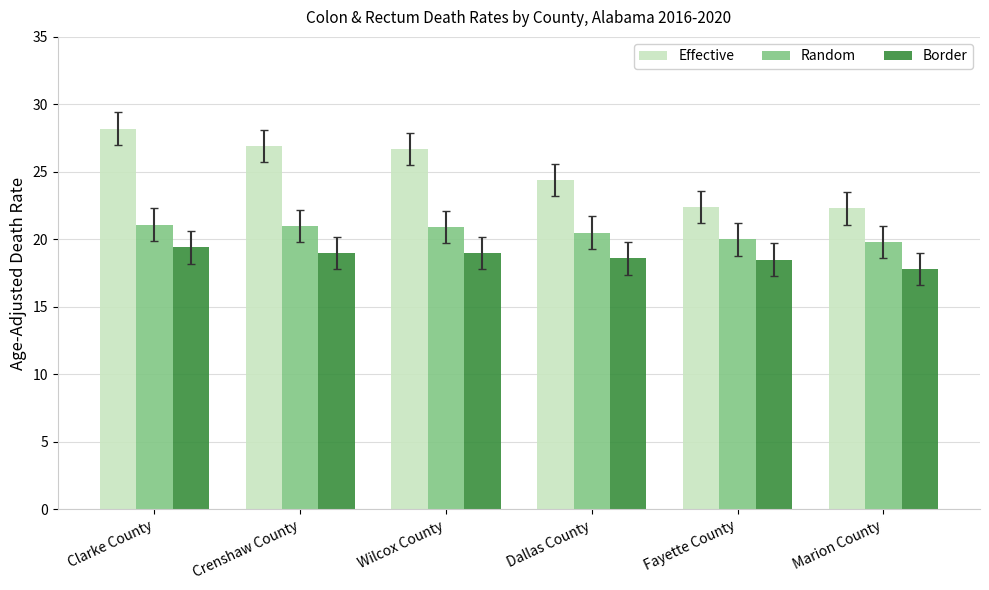

What is the spread (max minus min) of values at Marion County?

4.5